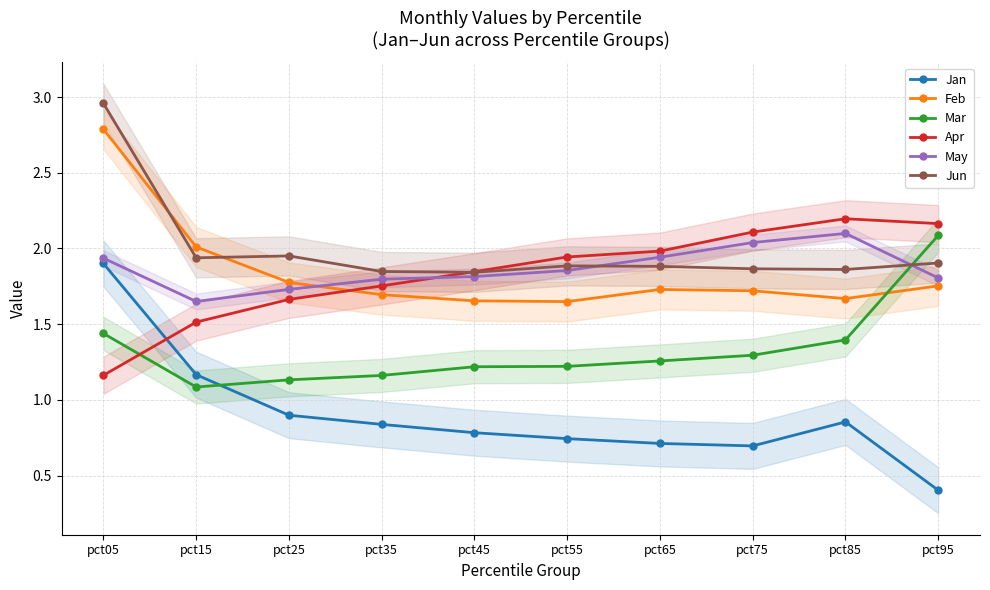

Reading left to right, what are all the values shown in this chart?

Jan: 1.9	1.2	0.9	0.8	0.8	0.7	0.7	0.7	0.9	0.4
Feb: 2.8	2.0	1.8	1.7	1.7	1.6	1.7	1.7	1.7	1.8
Mar: 1.4	1.1	1.1	1.2	1.2	1.2	1.3	1.3	1.4	2.1
Apr: 1.2	1.5	1.7	1.8	1.8	1.9	2.0	2.1	2.2	2.2
May: 1.9	1.6	1.7	1.8	1.8	1.9	1.9	2.0	2.1	1.8
Jun: 3.0	1.9	2.0	1.8	1.8	1.9	1.9	1.9	1.9	1.9